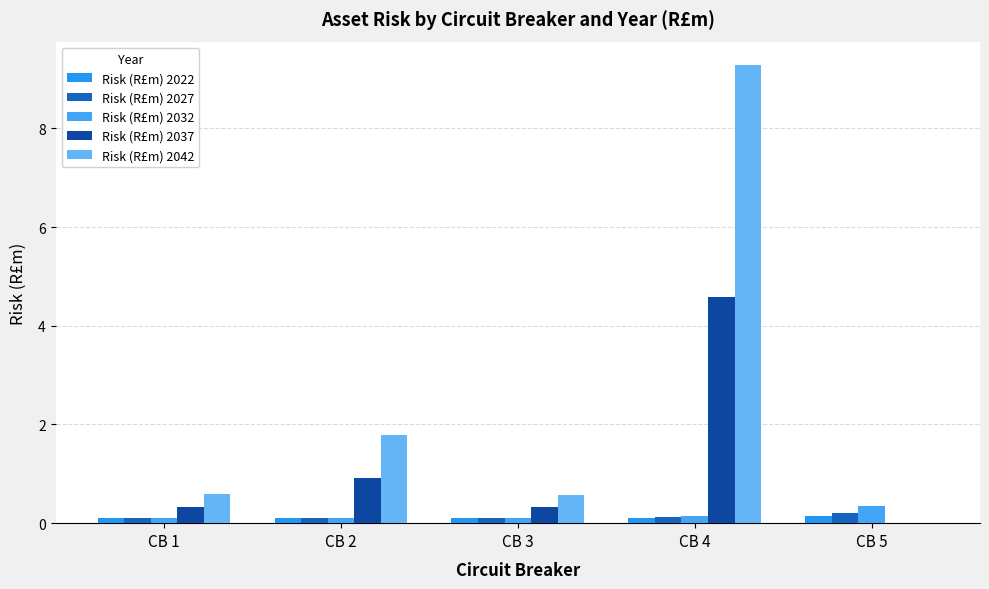

What are all the series names shown in the legend?

Risk (R£m) 2022, Risk (R£m) 2027, Risk (R£m) 2032, Risk (R£m) 2037, Risk (R£m) 2042